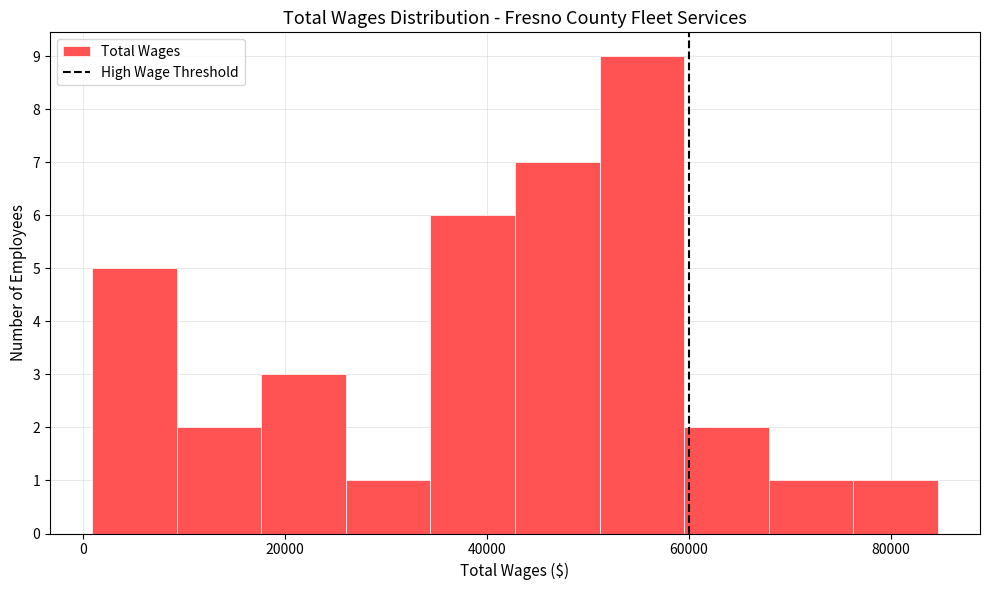

Over which range of the x-axis is the bar tallest?

52000 to 60000